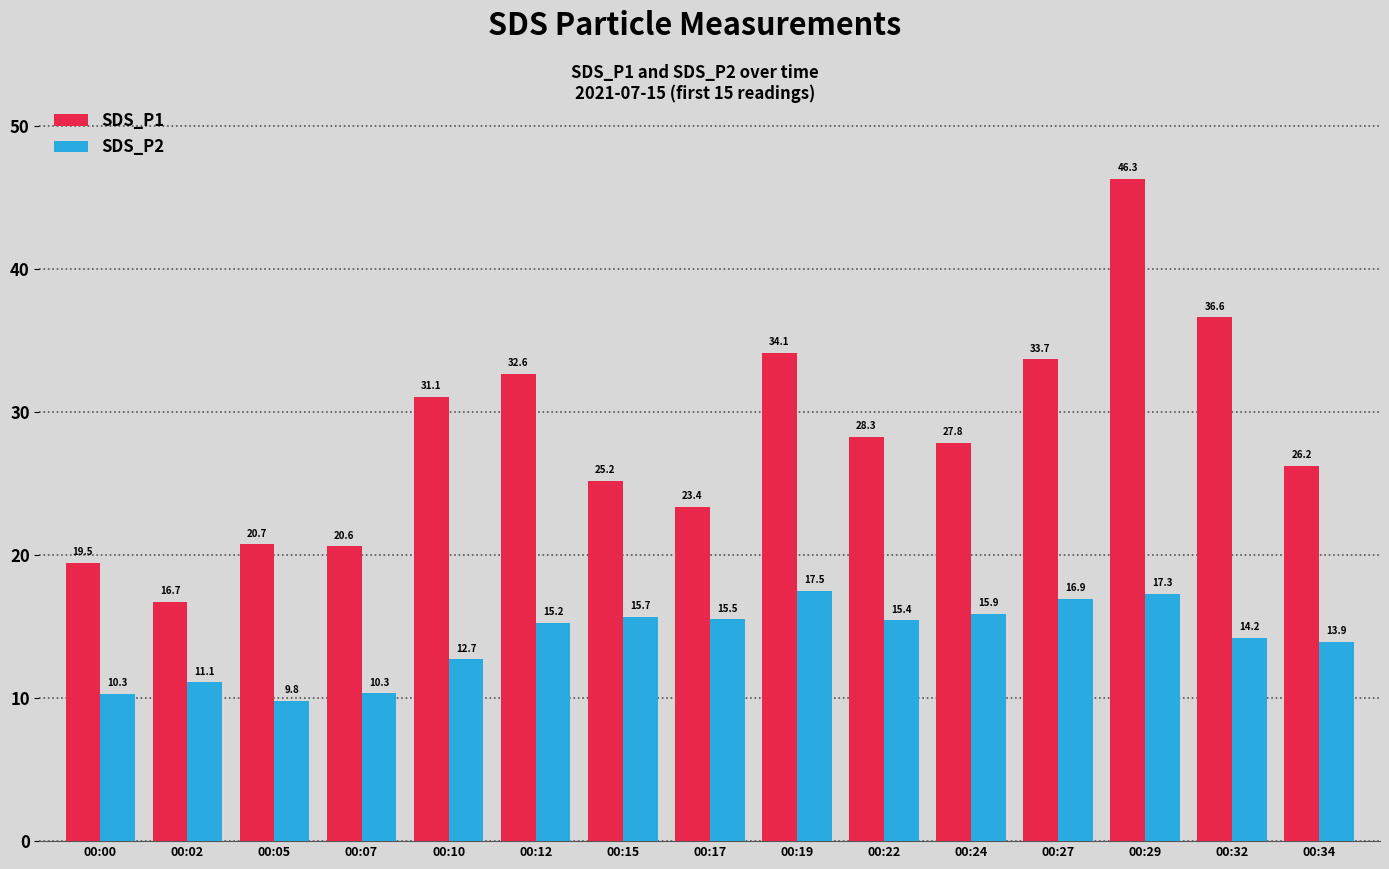

What is the sum of the SDS_P1 values at 00:29 and 00:05?

67.0